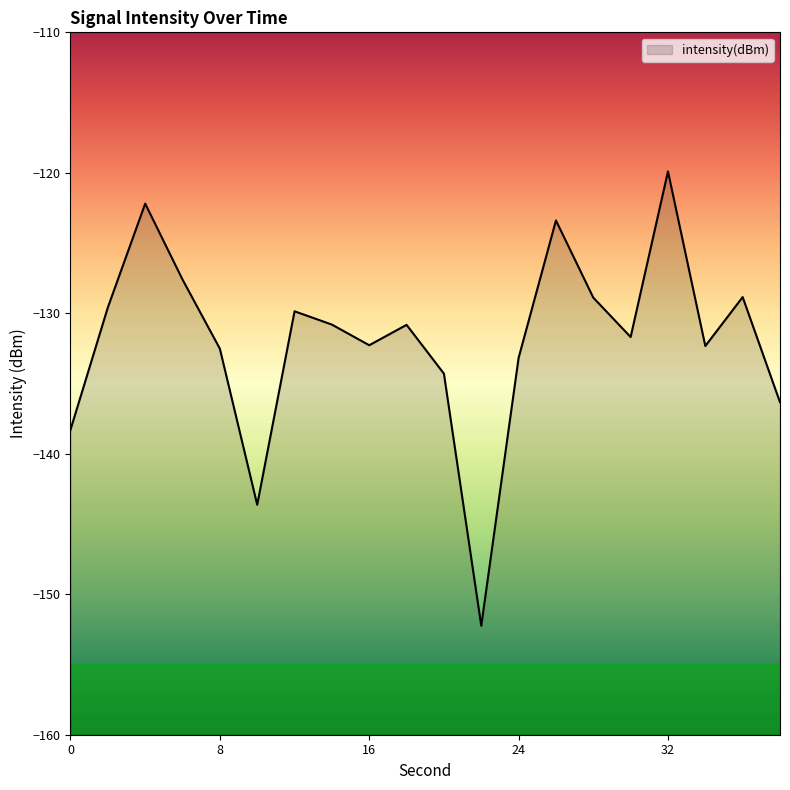

Where does the data first go above -130?

2